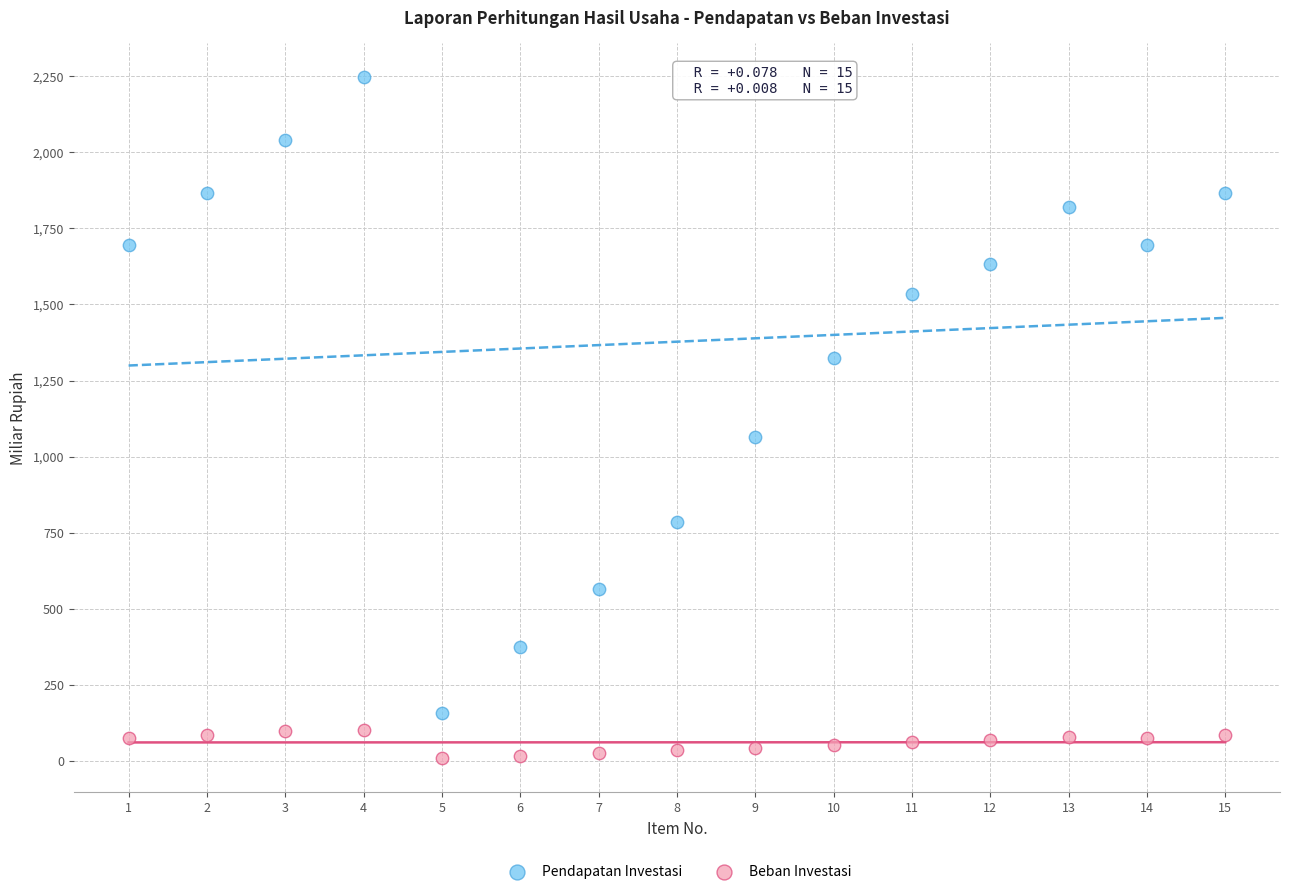

Which series has the largest Y range (max minus min)?

Pendapatan Investasi